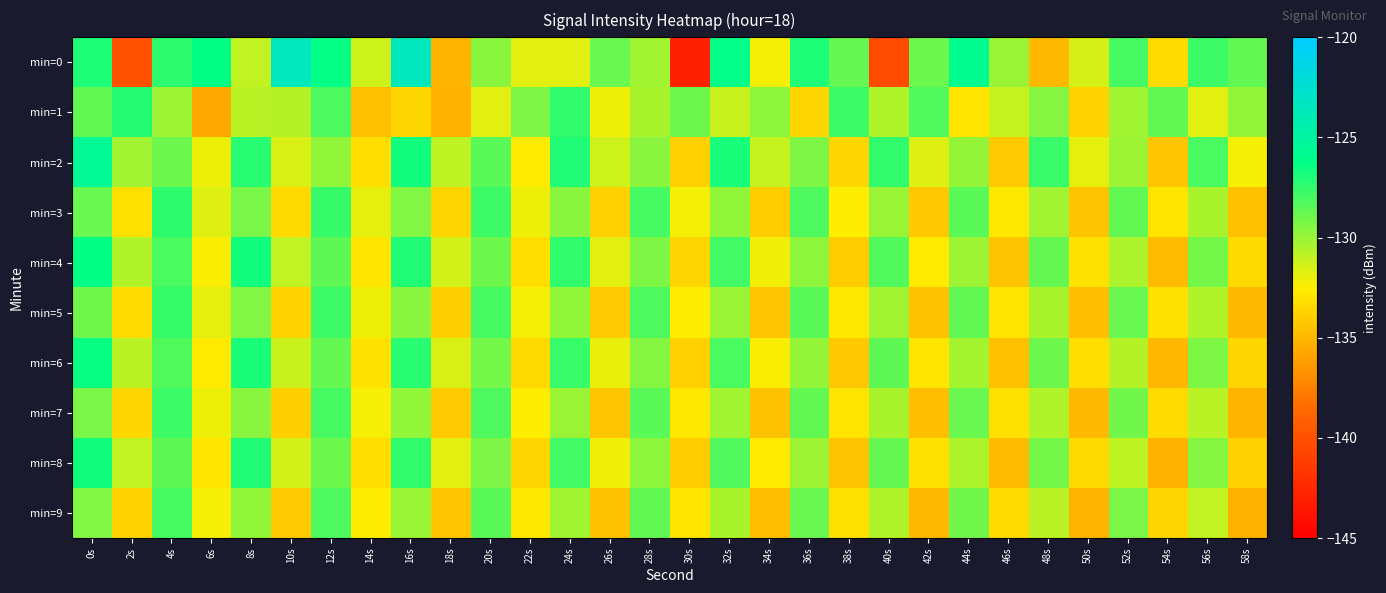

Count the number of categories in the chart.

30